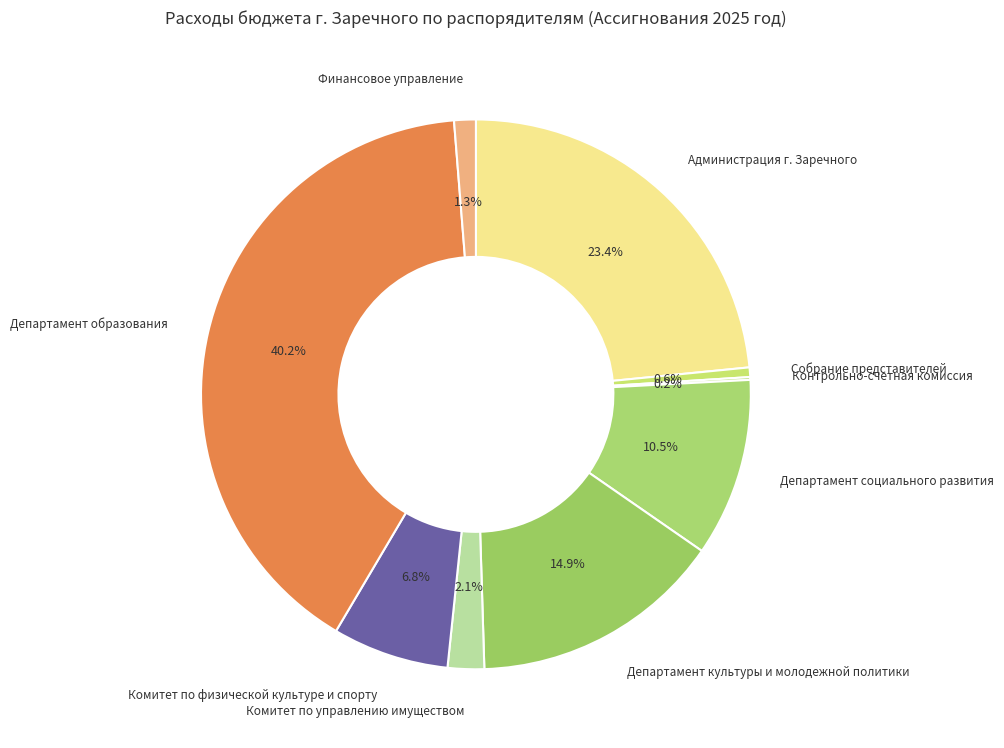

Does any single category account for the majority?

No